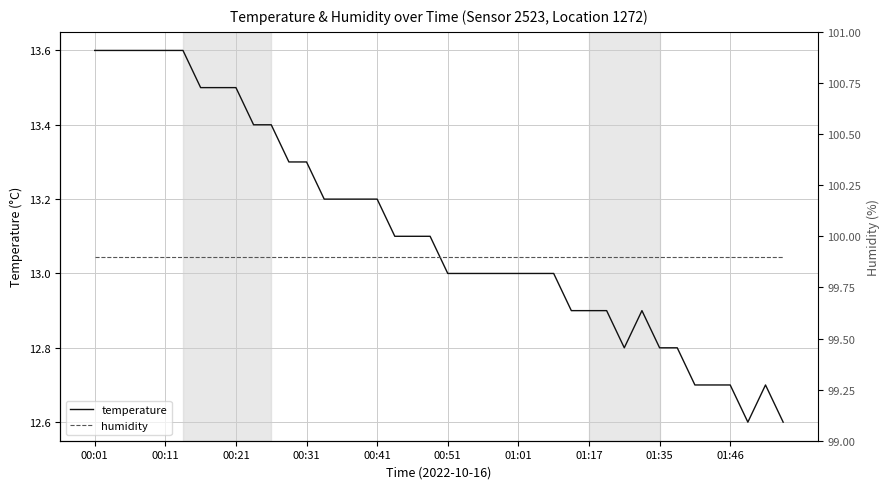

At how many categories does at least one series exceed 54?

40